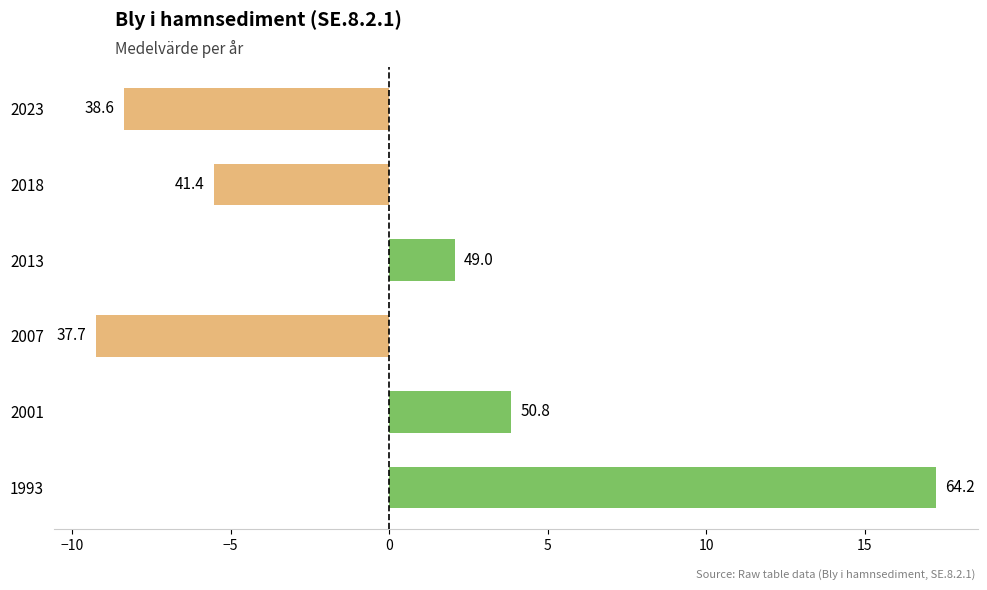

How many bars are there in total?

6